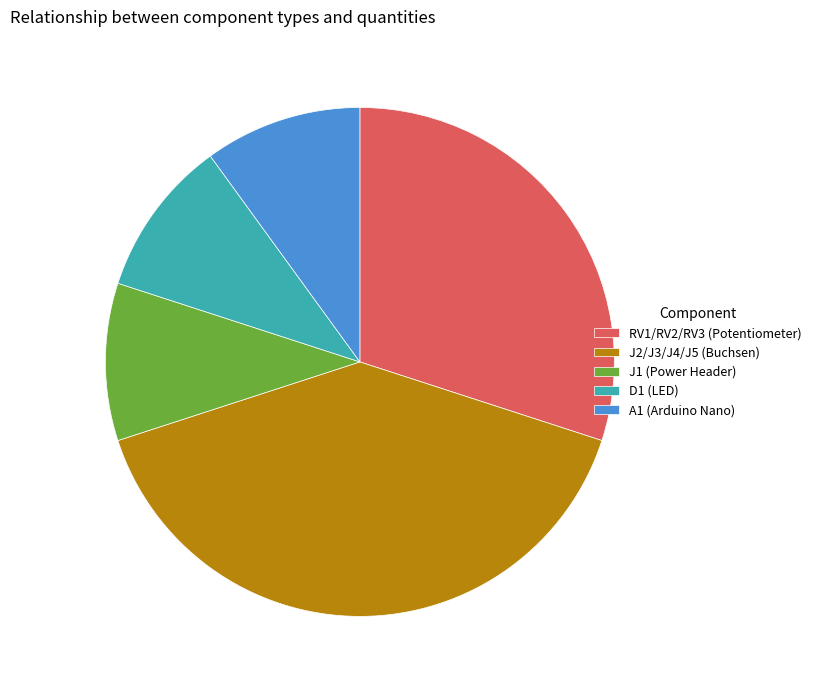

What is the largest slice in the pie chart?

J2/J3/J4/J5 (Buchsen)